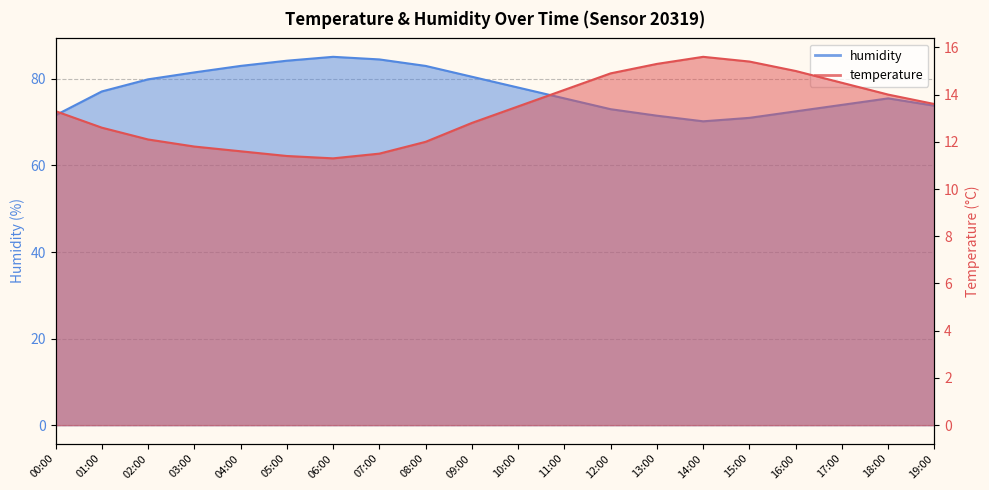

List the series in order of their peak value, lowest first.

temperature, humidity